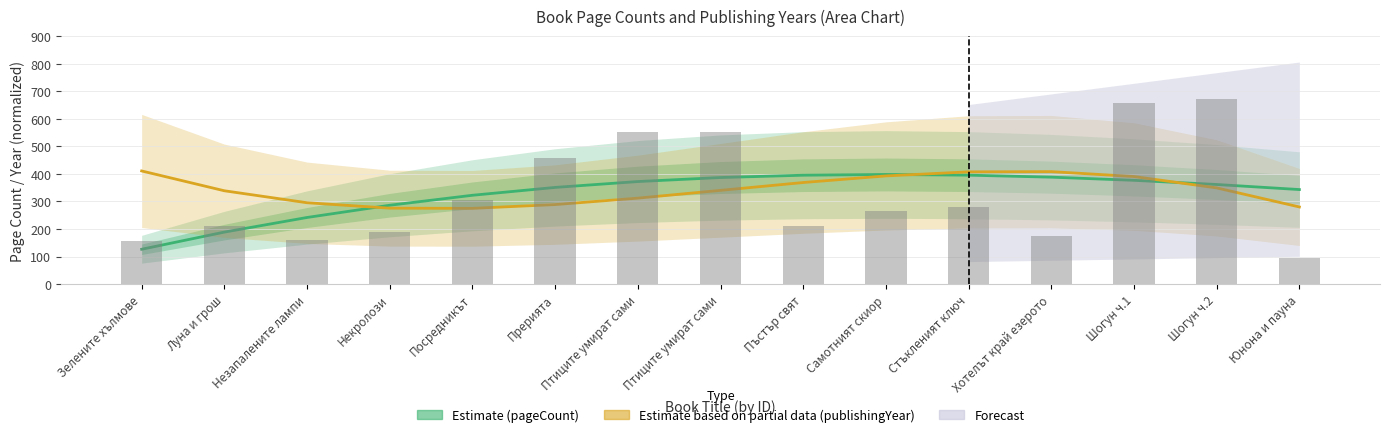

What is the difference between the maximum and minimum values in the publishingYear series?

135.8